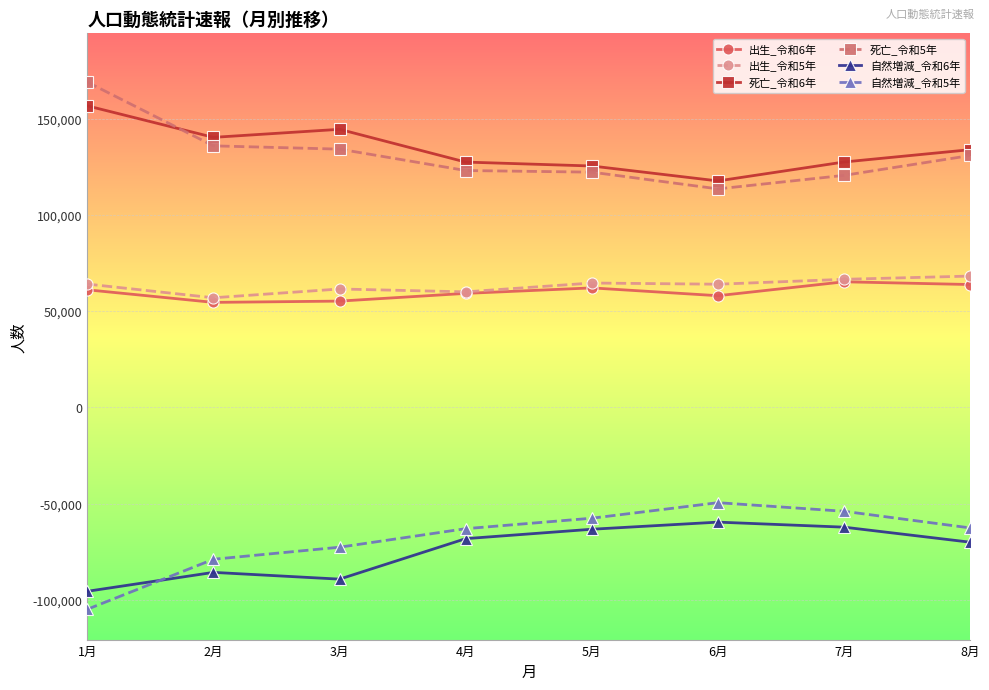

True or false: 自然増減_令和6年 has a value of -68217 at 4月.

True